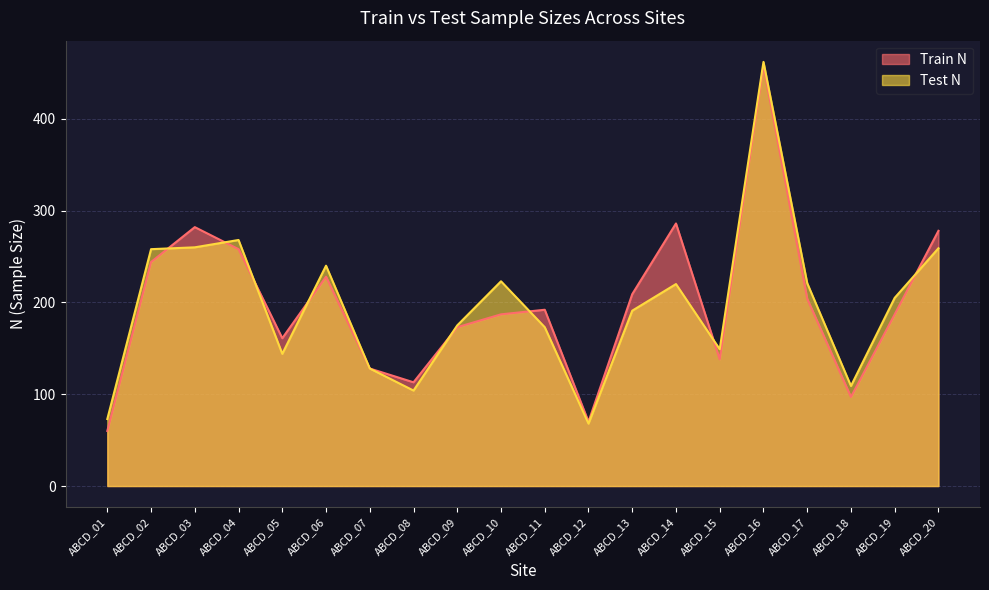

What is the sum of all Train N values?

3953